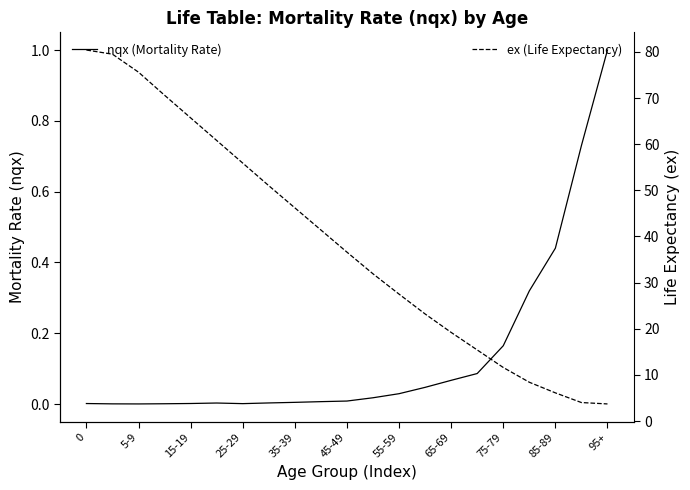

True or false: nqx (Mortality Rate) has more than 1 points higher than both neighbors.

False